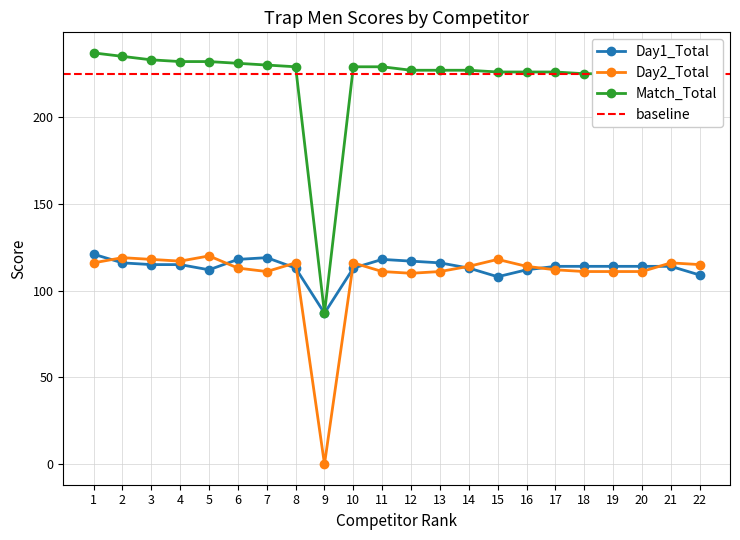

True or false: Day1_Total has a value of 68 at 21.

False